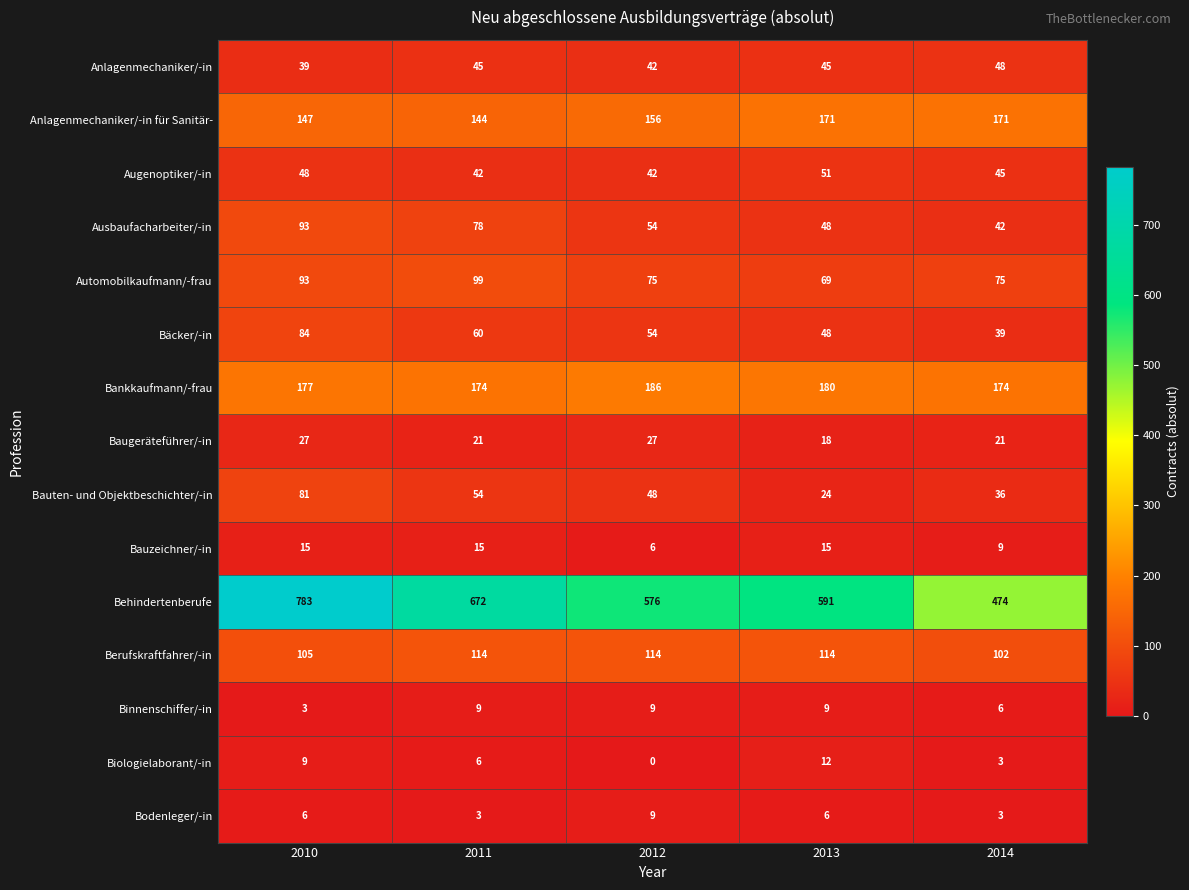

The Augenoptiker/-in series shows 89 at 2013. True or false?

False